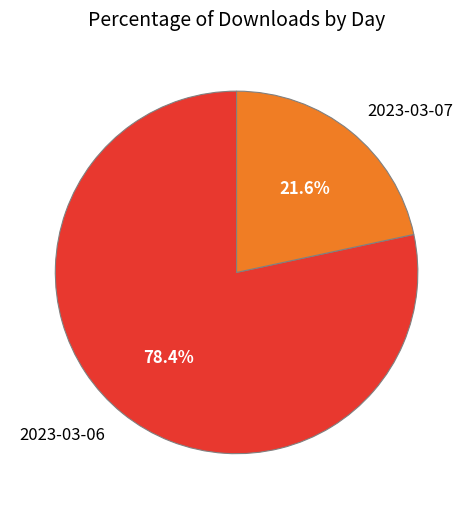

Which slice is the smallest?

2023-03-07